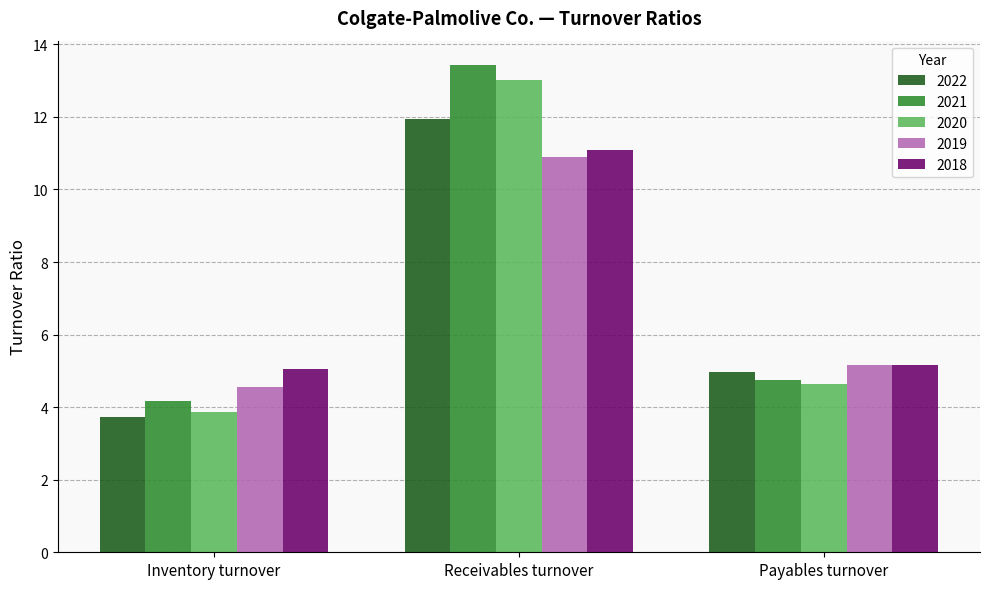

Between Inventory turnover and Receivables turnover, which series saw the biggest shift?

2021